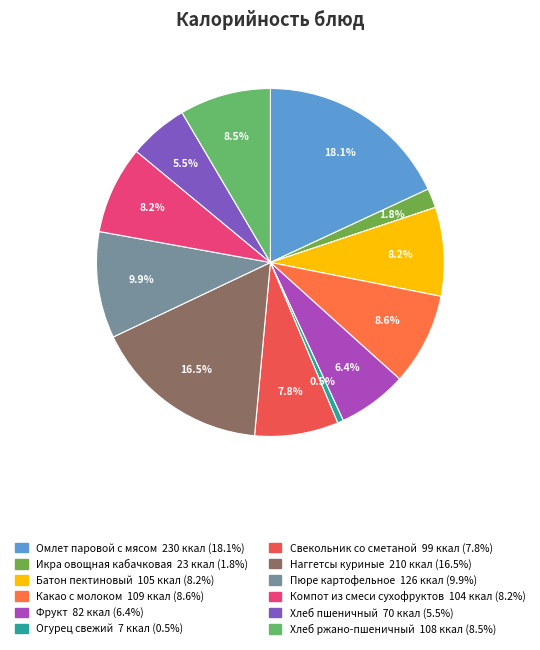

Between Хлеб ржано-пшеничный and Какао с молоком, which is larger?

Какао с молоком